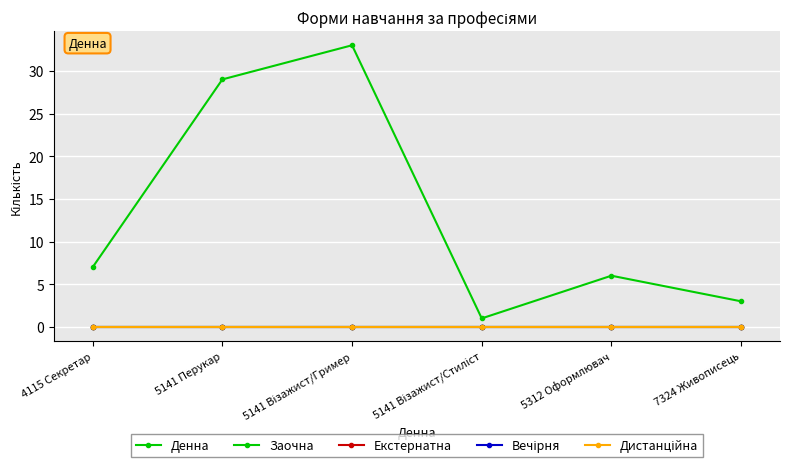

Does the chart have visible grid lines?

Yes